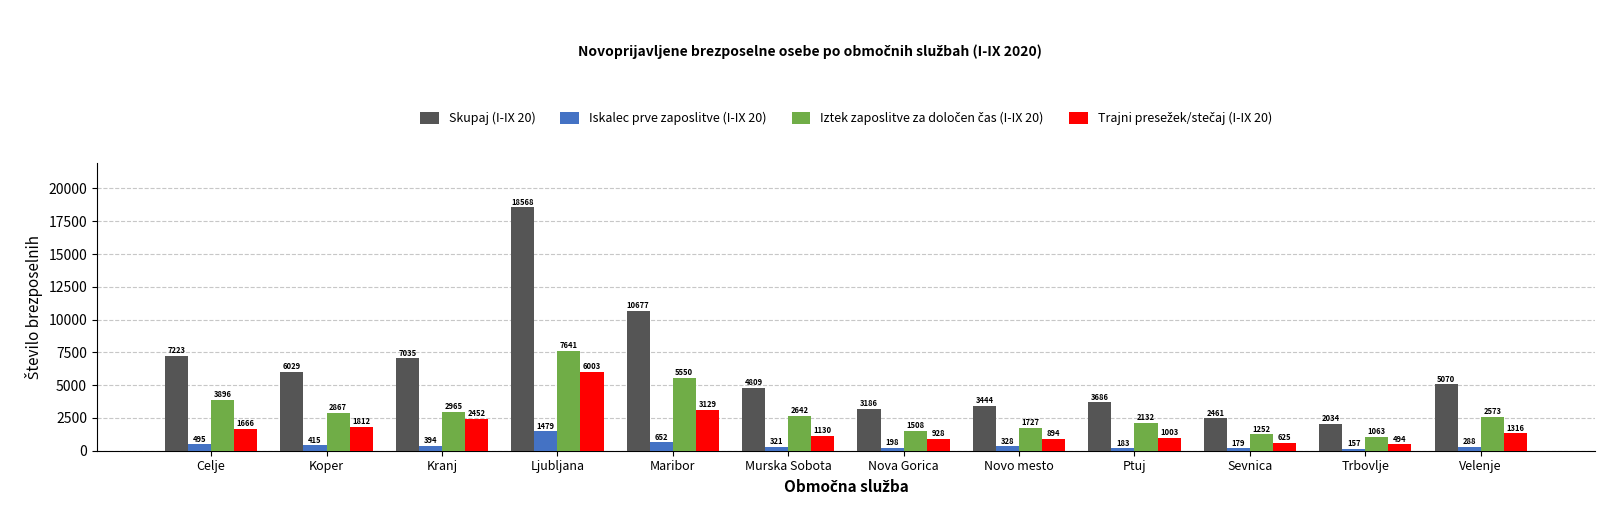

Which series has the largest range (max minus min)?

Skupaj (I-IX 20)